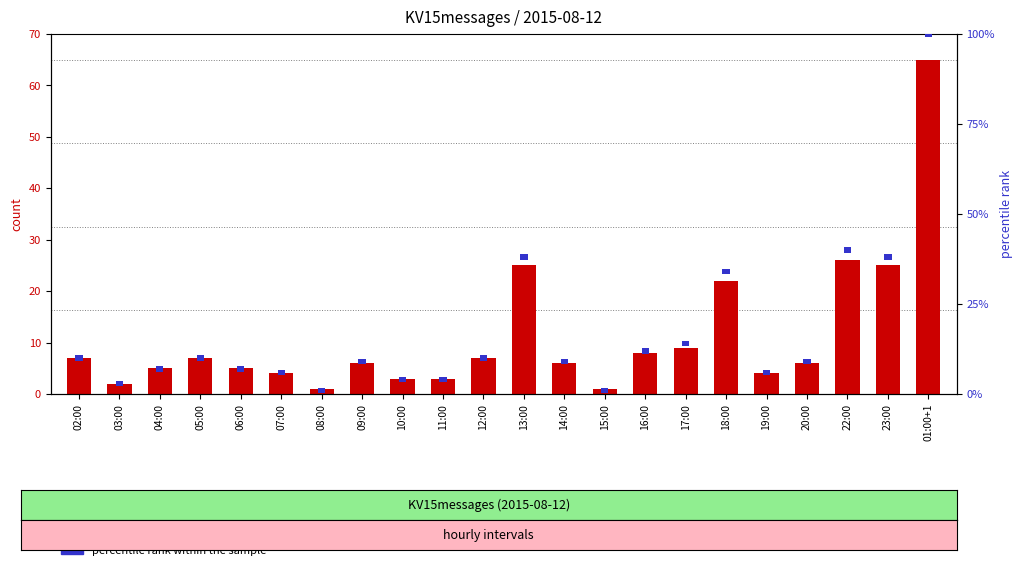

Rank the categories by transformed count value from highest to lowest.

01:00+1, 22:00, 13:00, 23:00, 18:00, 17:00, 16:00, 02:00, 05:00, 12:00, 09:00, 14:00, 20:00, 04:00, 06:00, 07:00, 19:00, 10:00, 11:00, 03:00, 08:00, 15:00